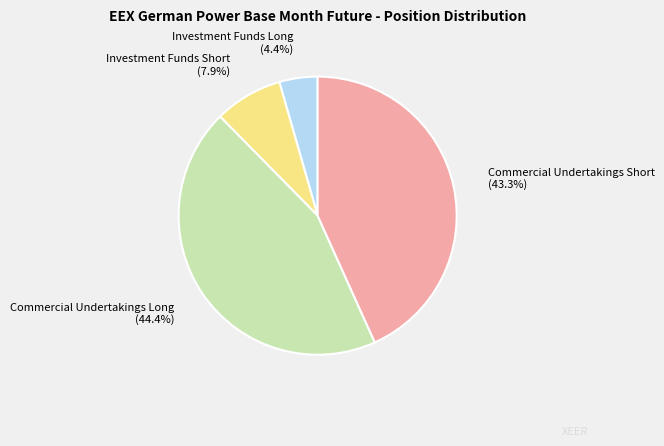

Count the number of slices in the pie.

4